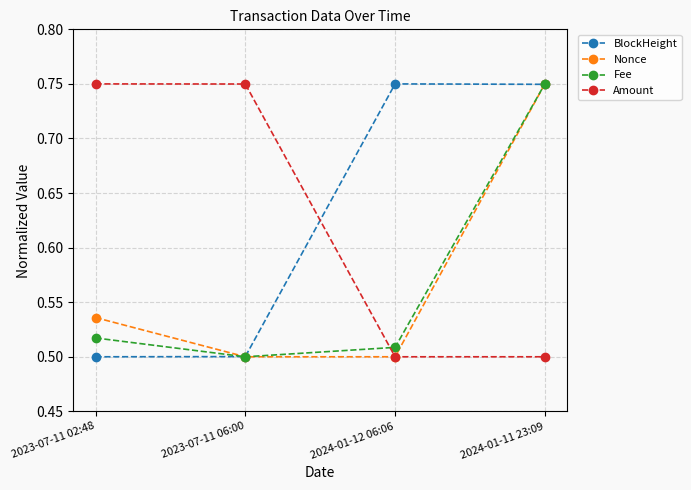

At how many categories does at least one series exceed 0?

4